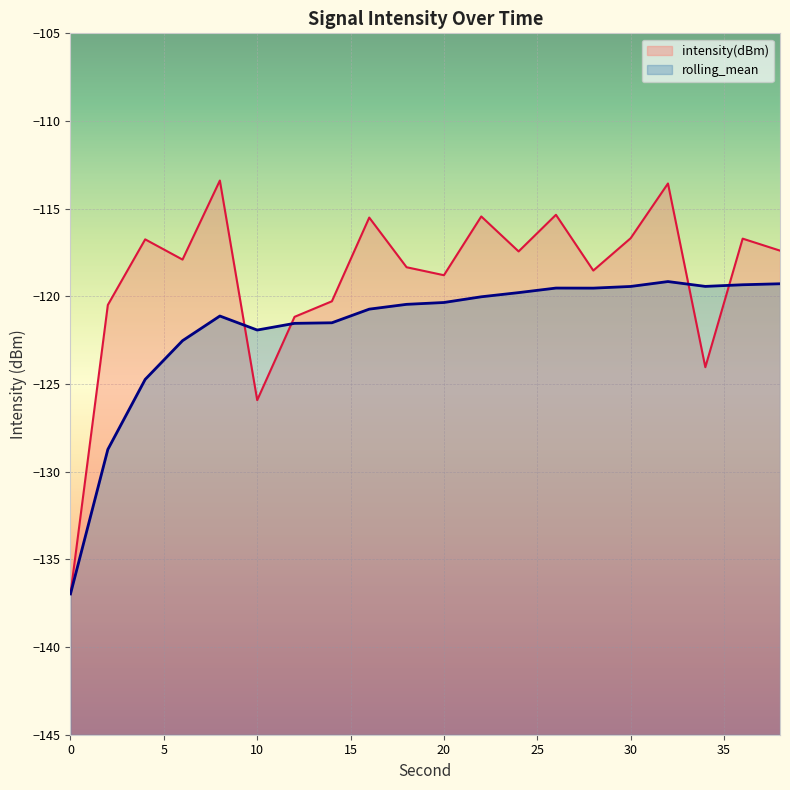

What is the spread (max minus min) of values at 4?

8.0